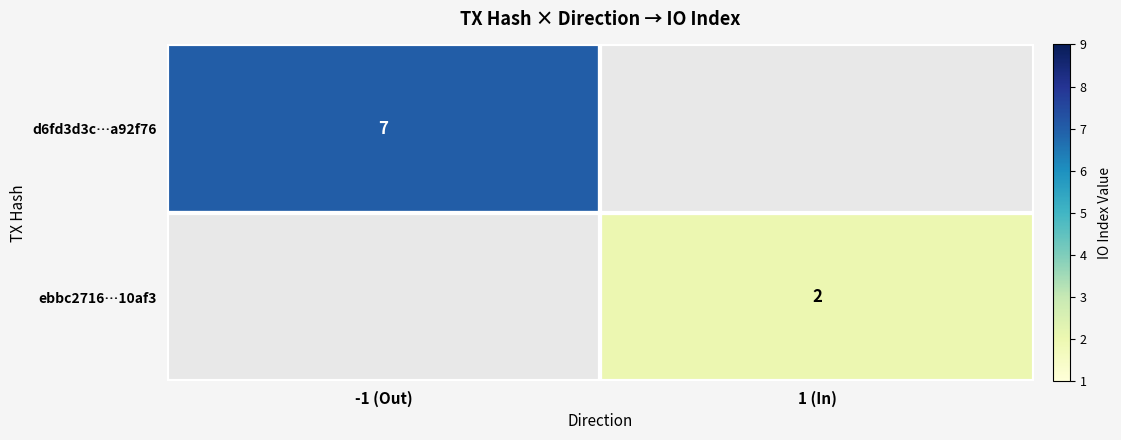

Is it true that ebbc2716…10af3 equals 2 at 1 (In)?

True